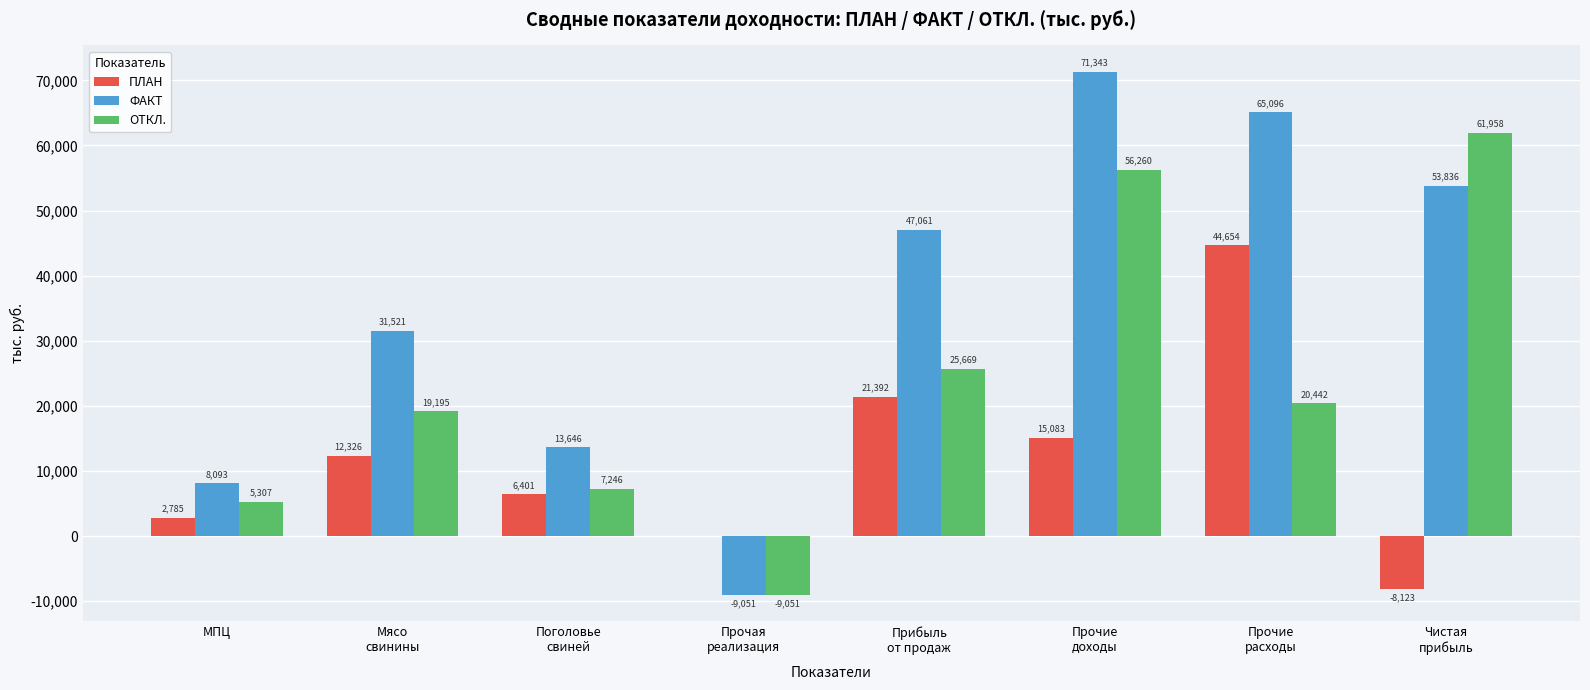

How many groups of bars are there?

8